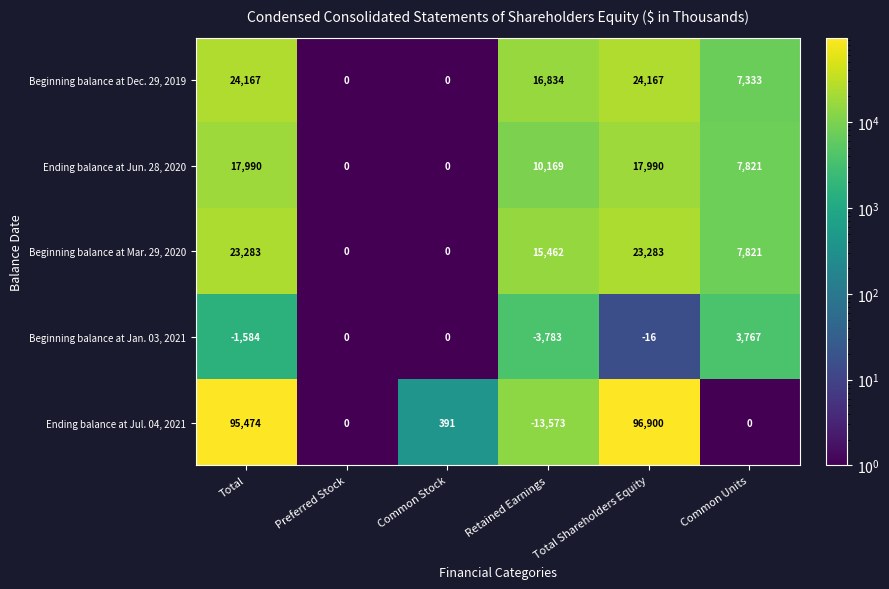

True or false: Beginning balance at Jan. 03, 2021 has a value of -1584 at Total.

True